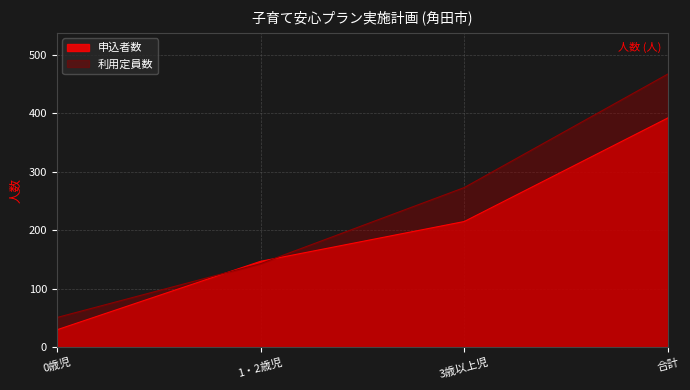

Is it true that 利用定員数 equals 114 at 合計?

False